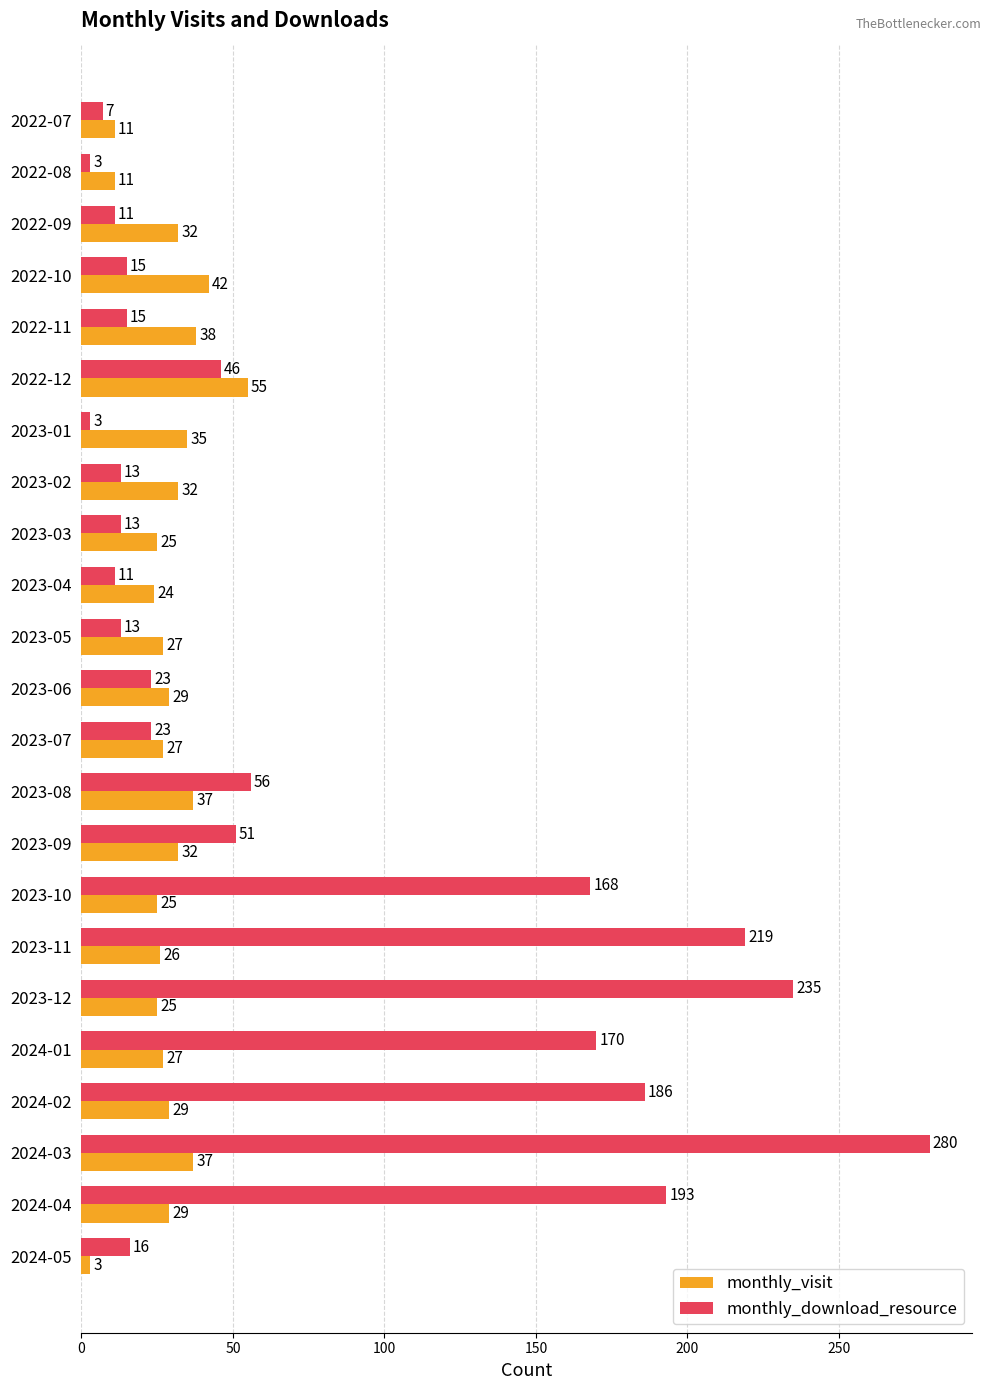

At which label is monthly_download_resource closest to 141?

2023-10